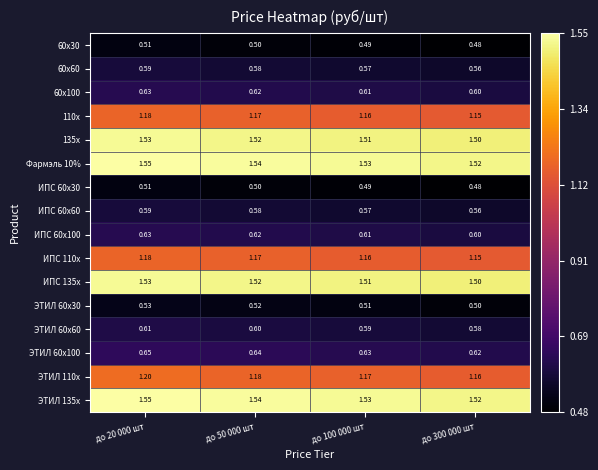

Is the value of ЭТИЛ 110x at до 50 000 шт greater than the value of ЭТИЛ 135x at до 50 000 шт?

No